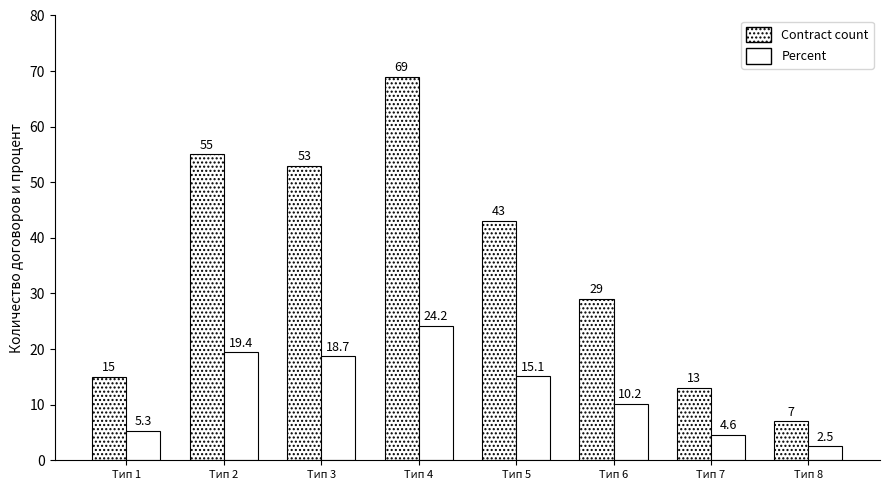

What is the difference between the maximum and minimum values in the Contract count series?

62.0